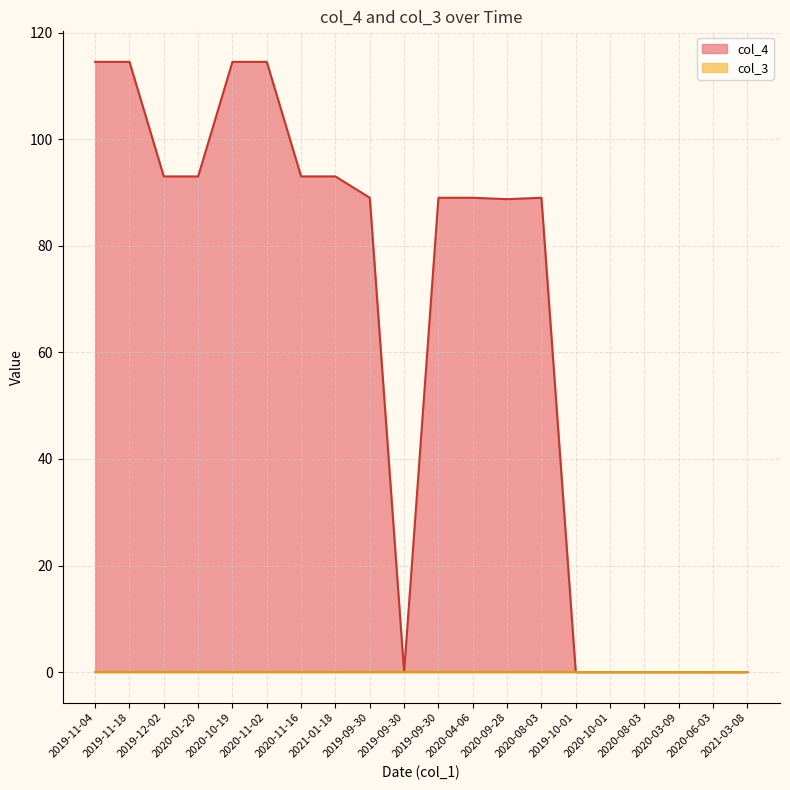

What is the label of the 15th point from the left?

2019-10-01